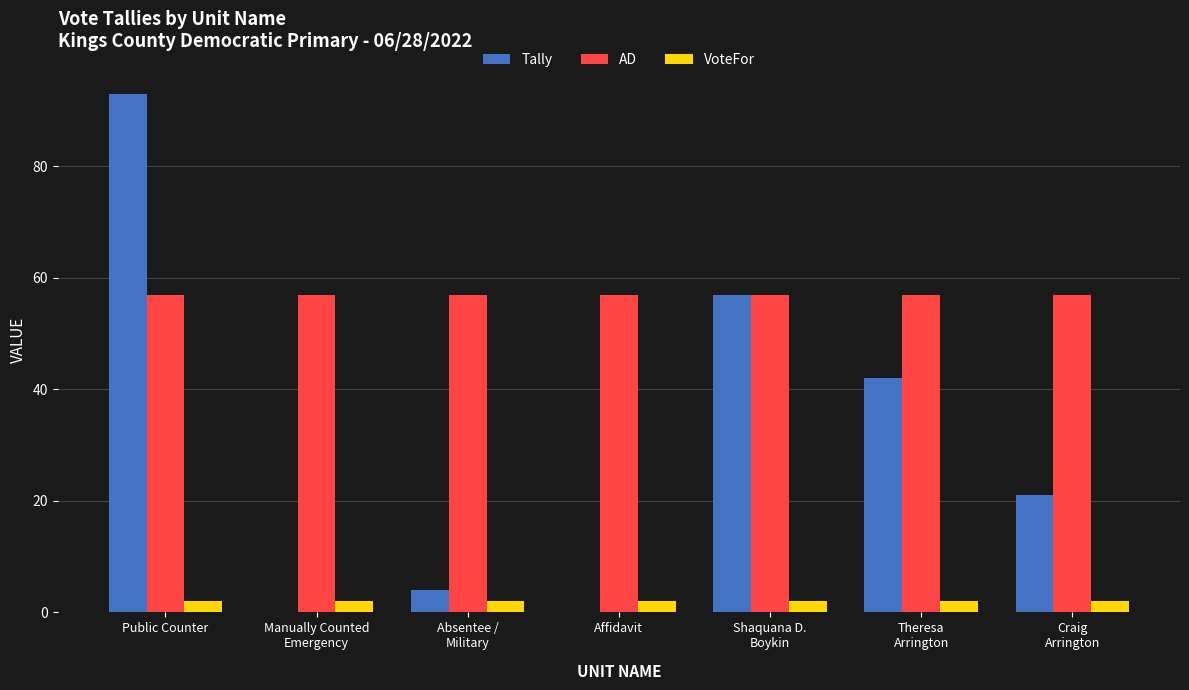

At which category is the sum across all series the highest?

Public Counter